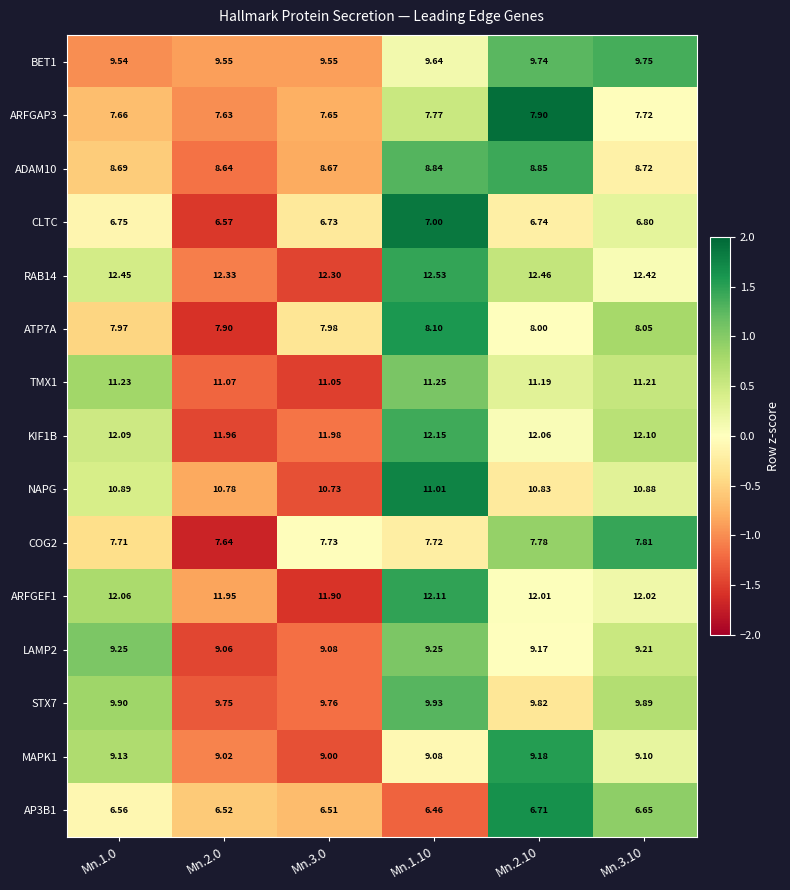

Which series has the largest range (max minus min)?

CLTC